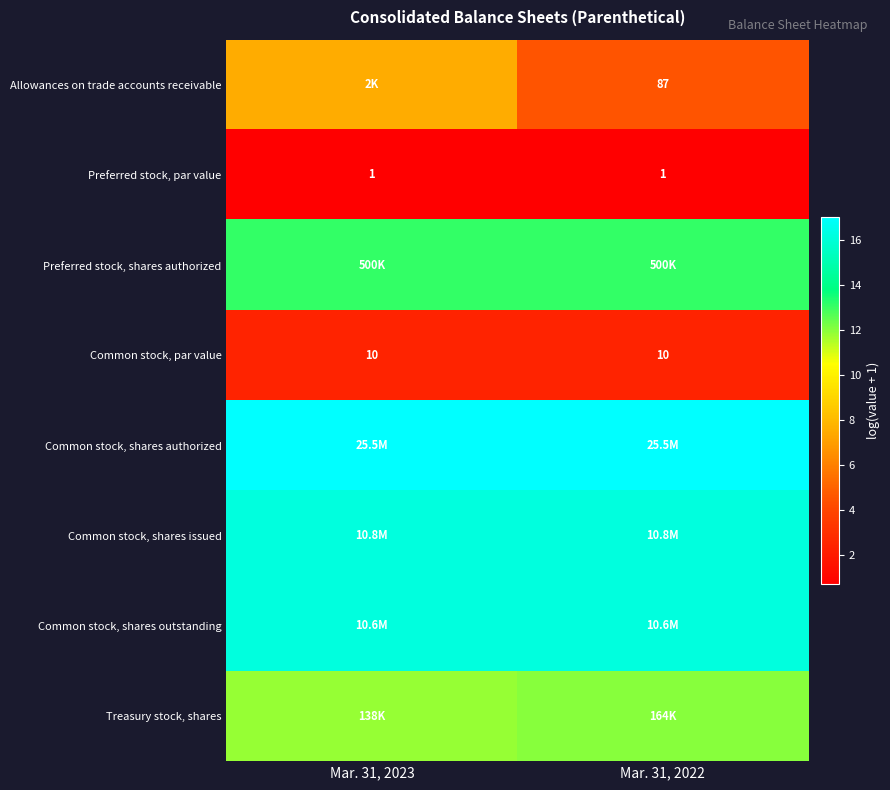

At which label does Treasury stock, shares reach its peak?

Mar. 31, 2022